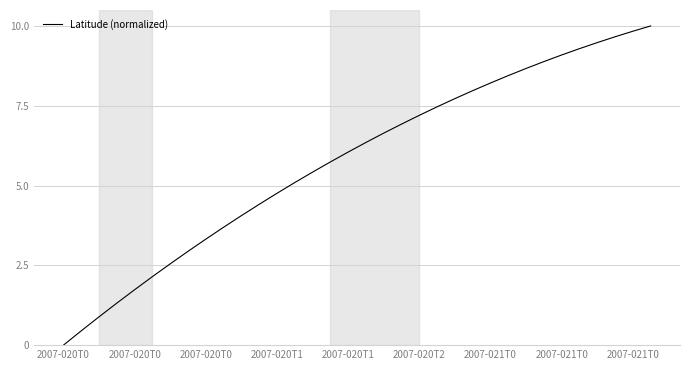

What is the difference between the maximum and minimum values?

10.0